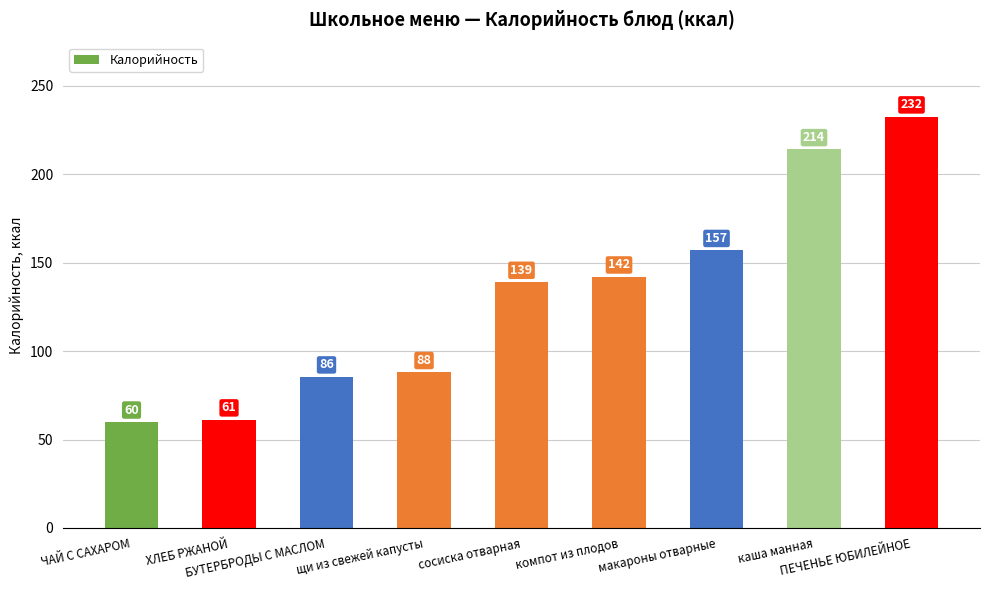

What is the sum of the values at сосиска отварная and макароны отварные?

296.0